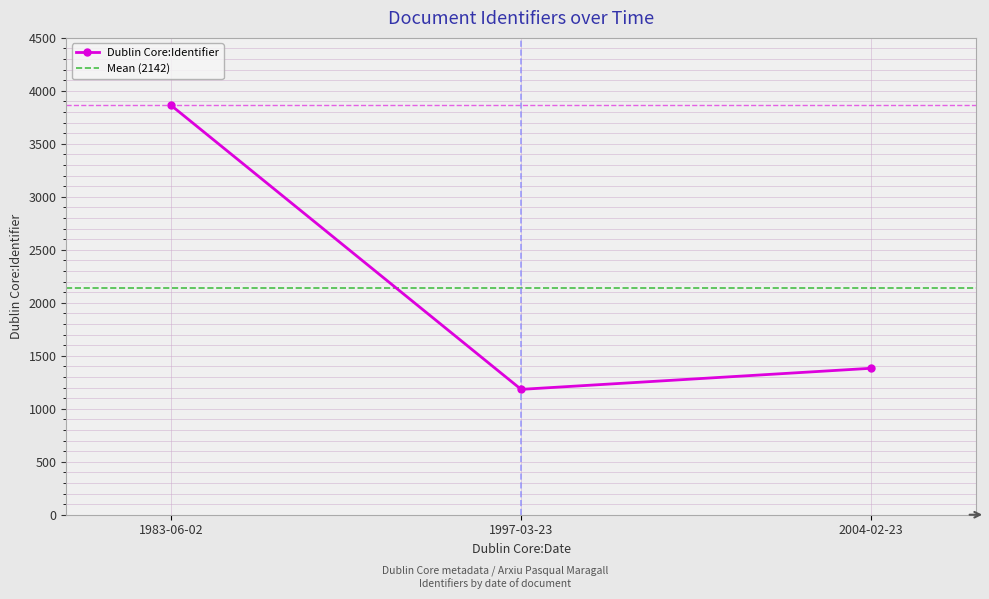

Read the value at La Vanguardia (1997-03-23), to the nearest 10.

1180